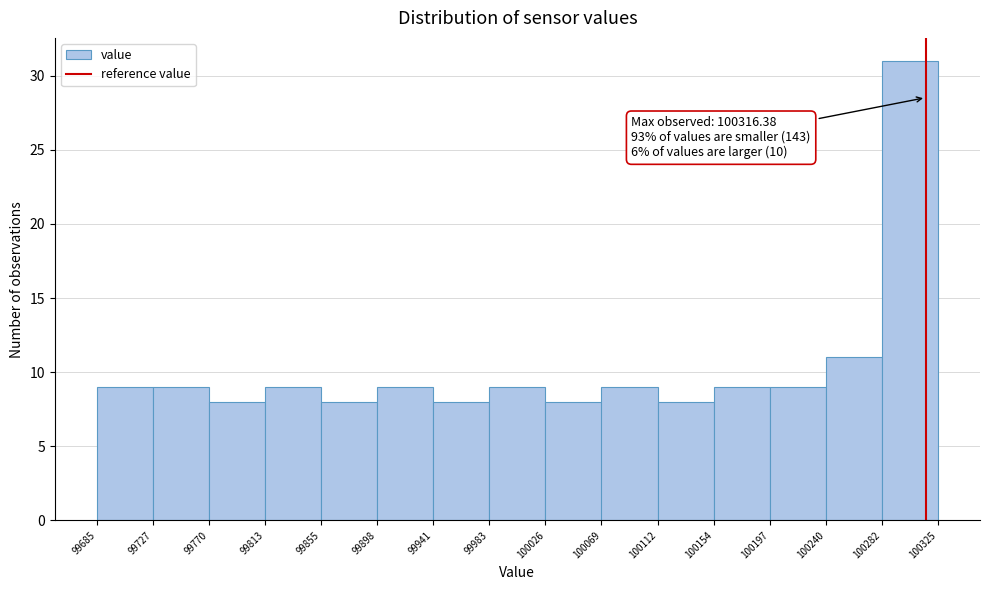

Over which range of the x-axis is the bar tallest?

100282 to 100325